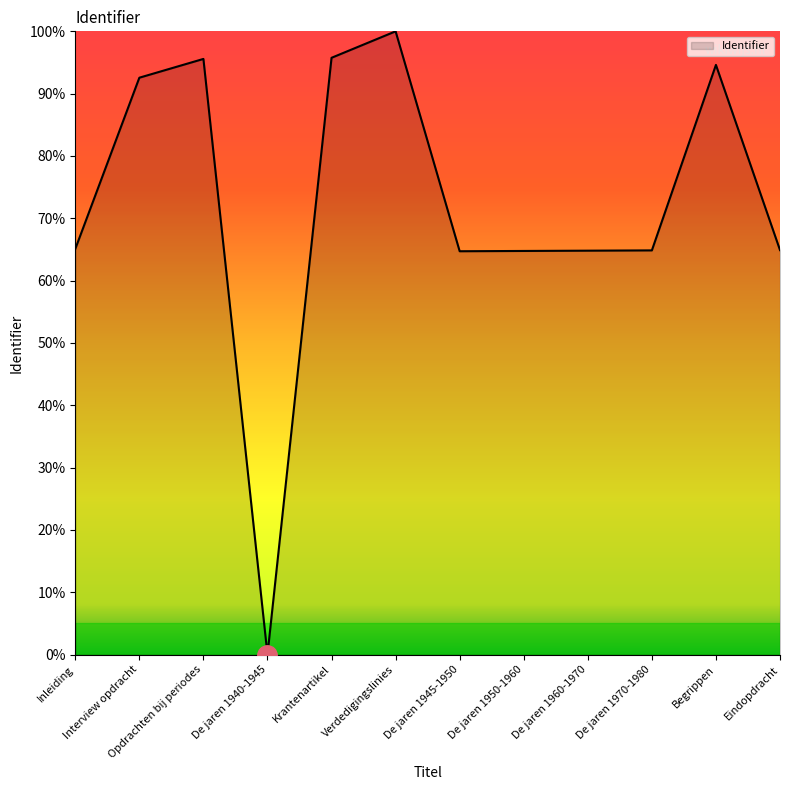

What value does the data have at De jaren 1960-1970?

64.8